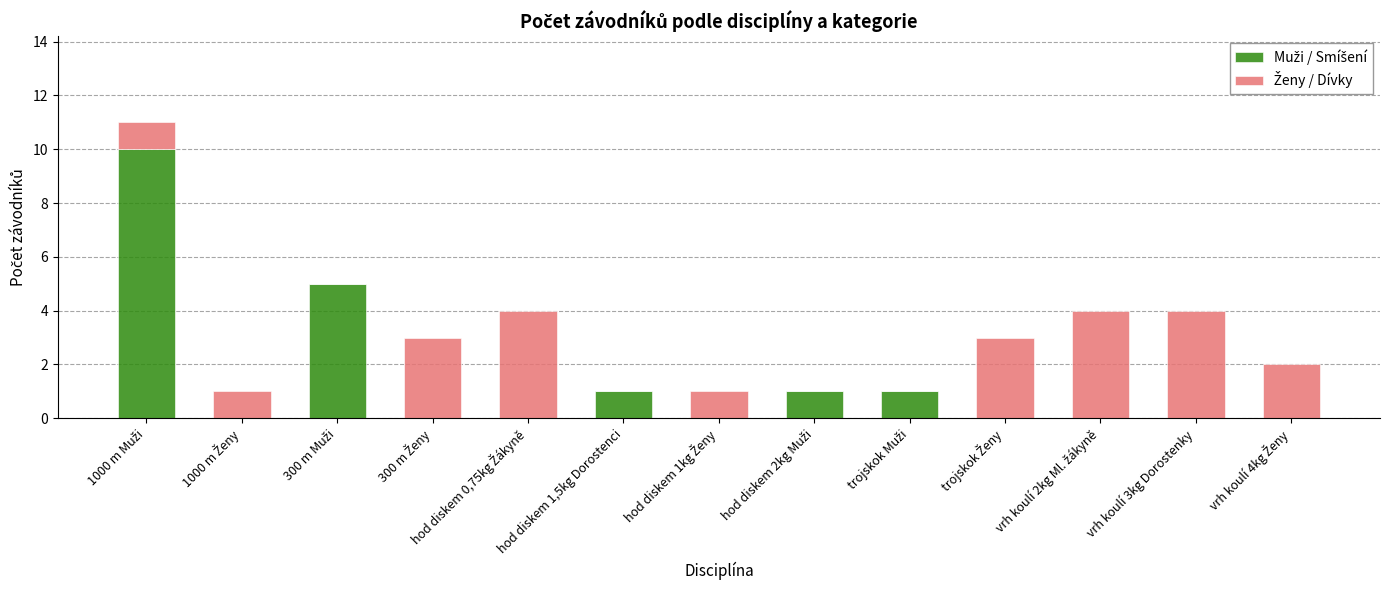

The value of Muži / Smíšení at 1000 m Muži is 15. True or false?

False